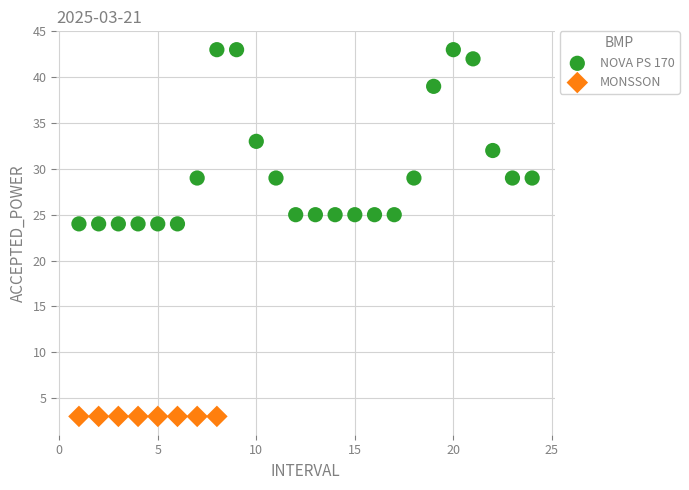

Which series contains the lowest Y value?

MONSSON